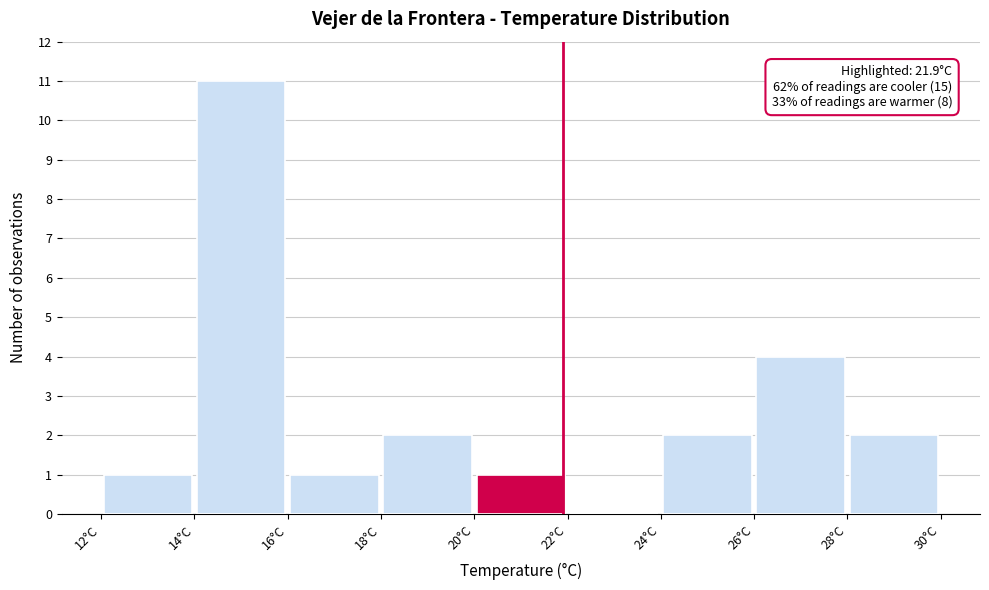

Over which range of the x-axis is the bar tallest?

14 to 16